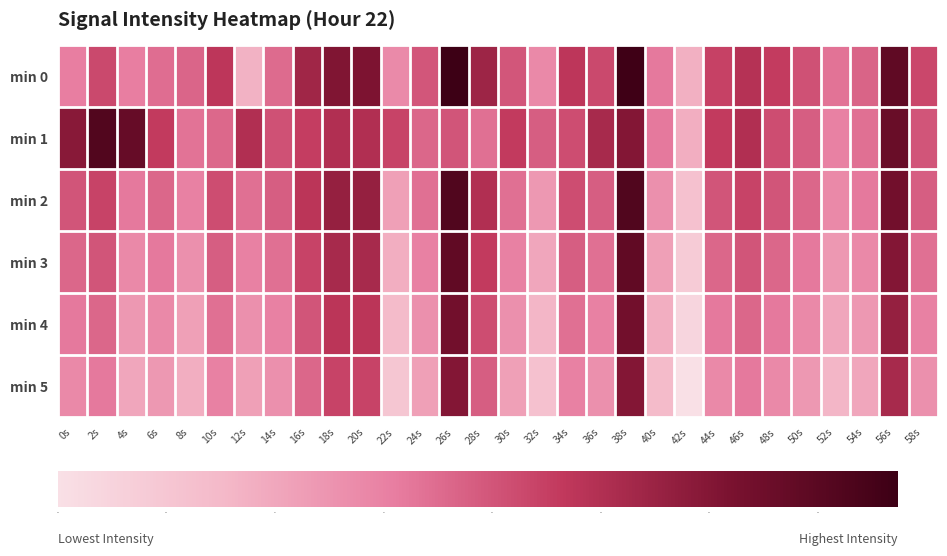

What is the minimum value shown in the chart?

110.0